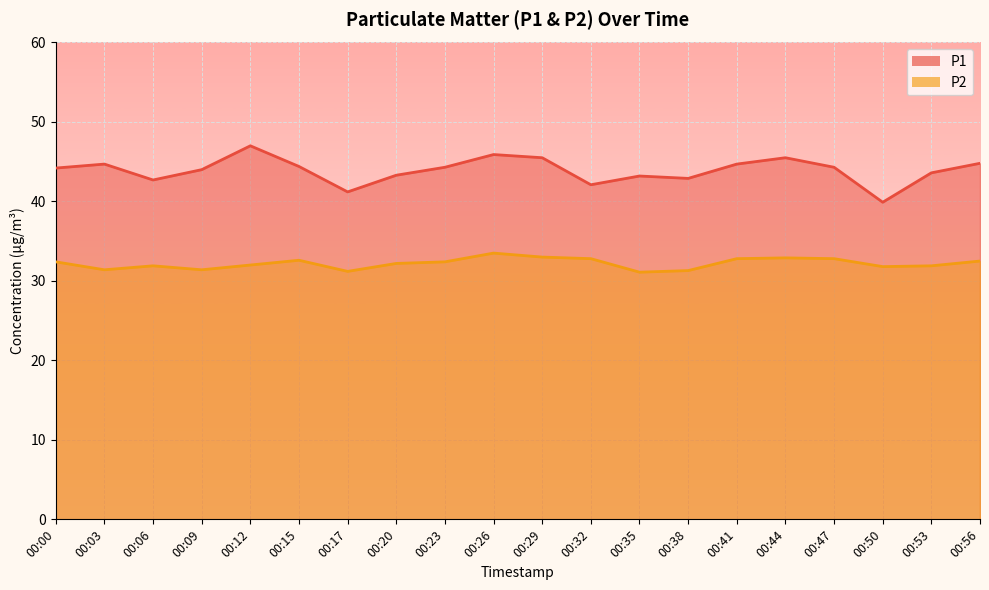

What is the total value across all series at 00:06?

74.6